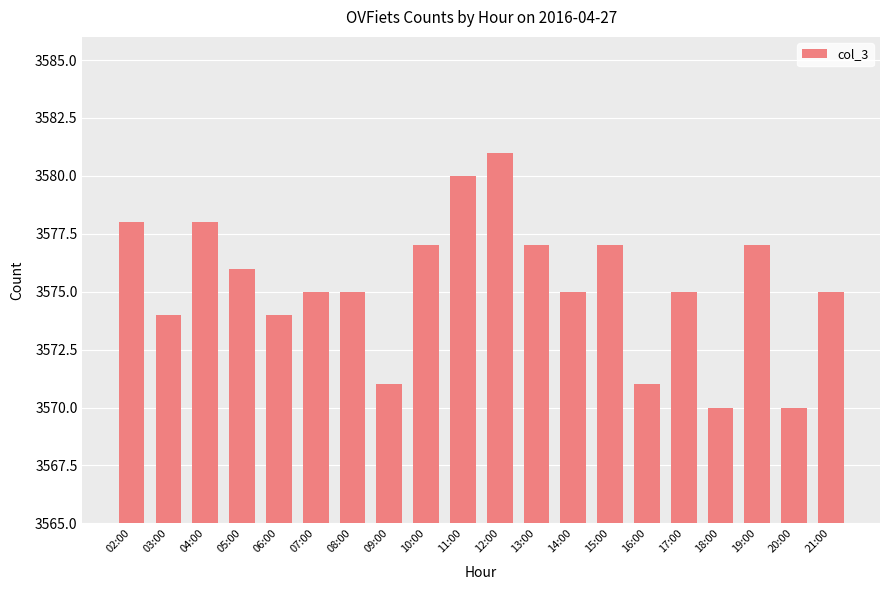

Reading left to right, transcribe all the data shown in this chart.

3578	3574	3578	3576	3574	3575	3575	3571	3577	3580	3581	3577	3575	3577	3571	3575	3570	3577	3570	3575